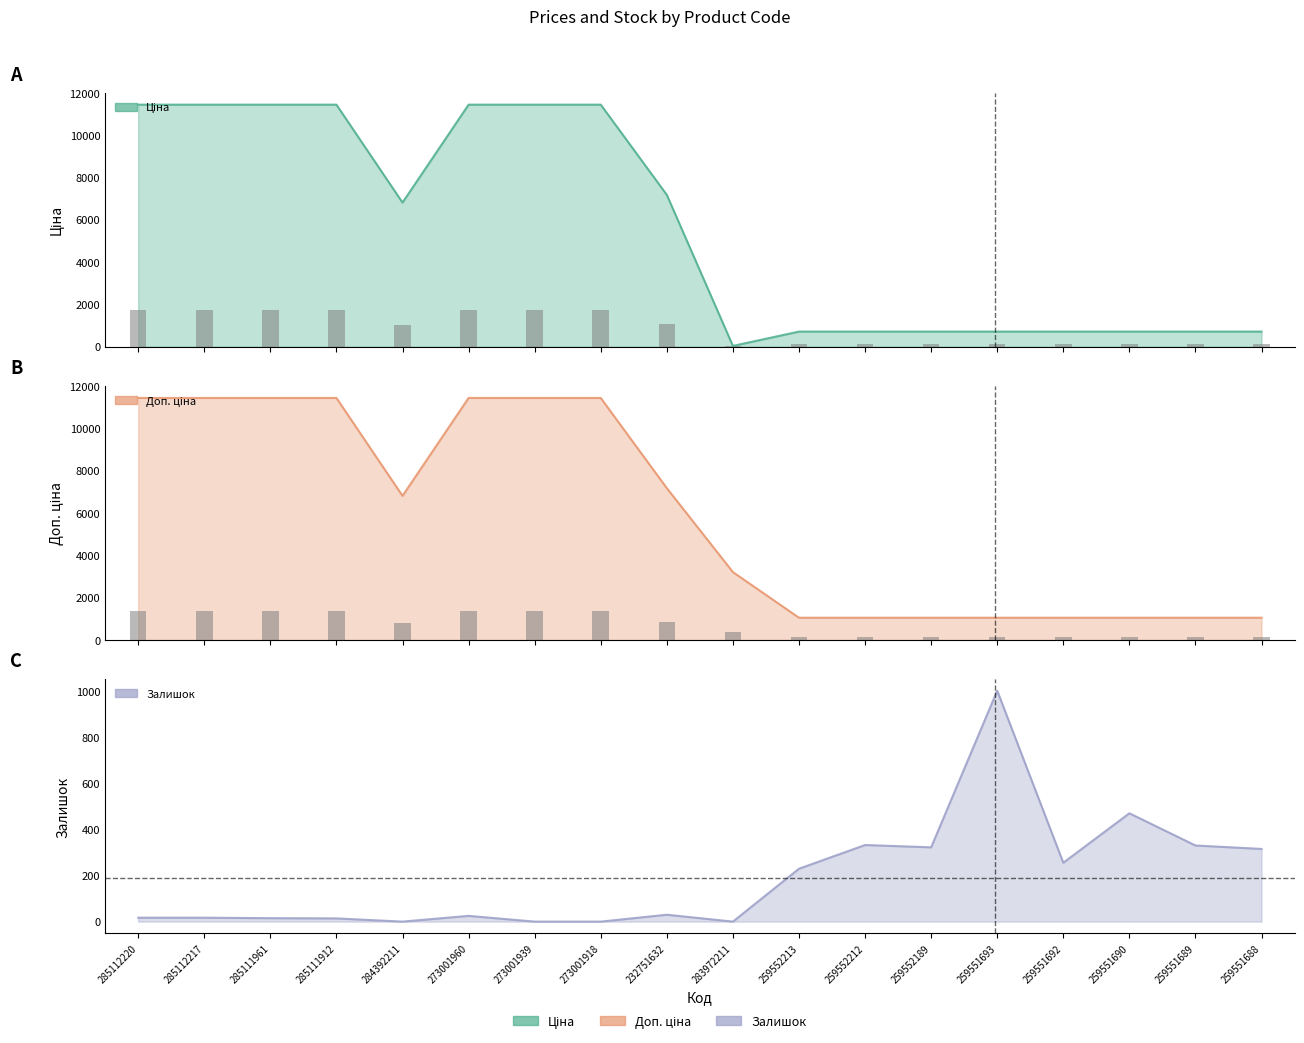

What is the difference between the maximum and minimum values in the Ціна series?

11404.7